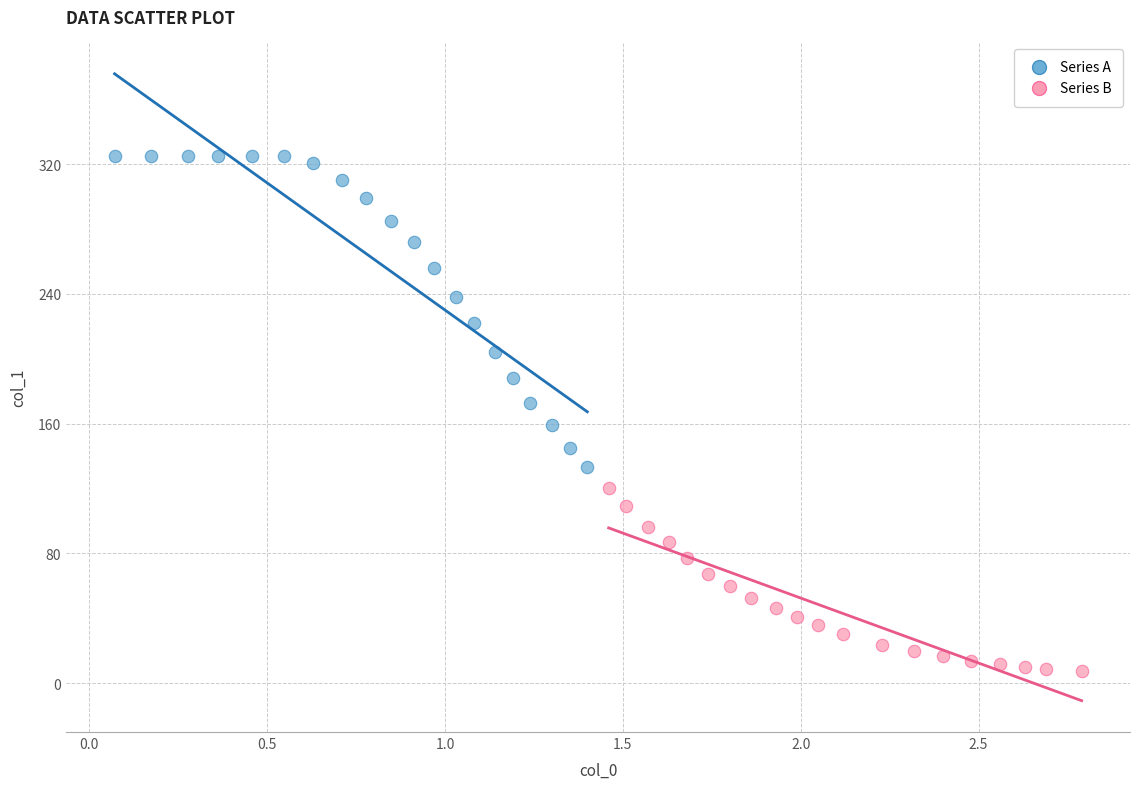

Which series contains the highest Y value?

Series A